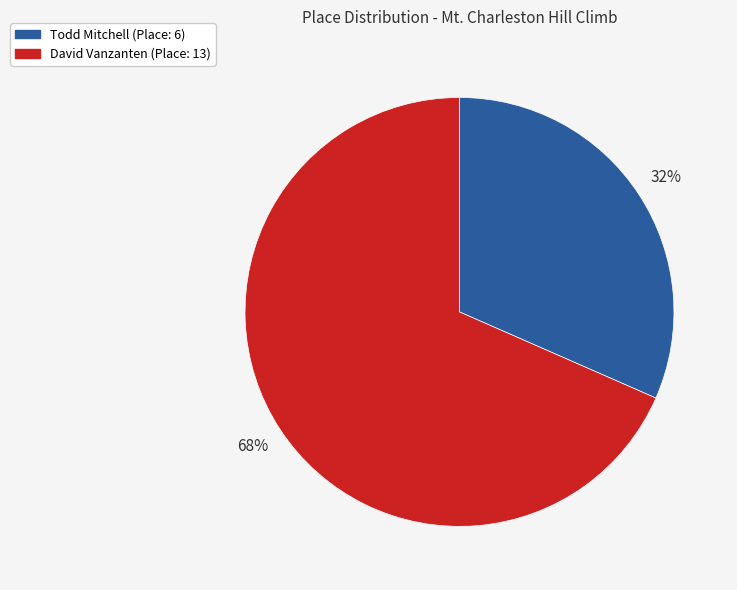

Do David Vanzanten and Todd Mitchell together represent more than half of the pie?

Yes